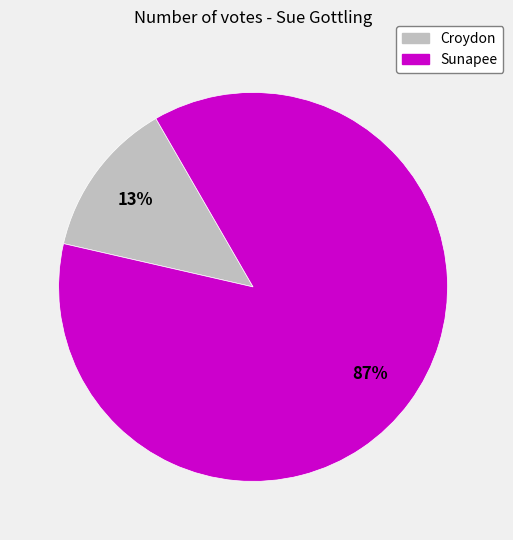

To the nearest percent, what is the combined percentage of Croydon and Sunapee?

100%